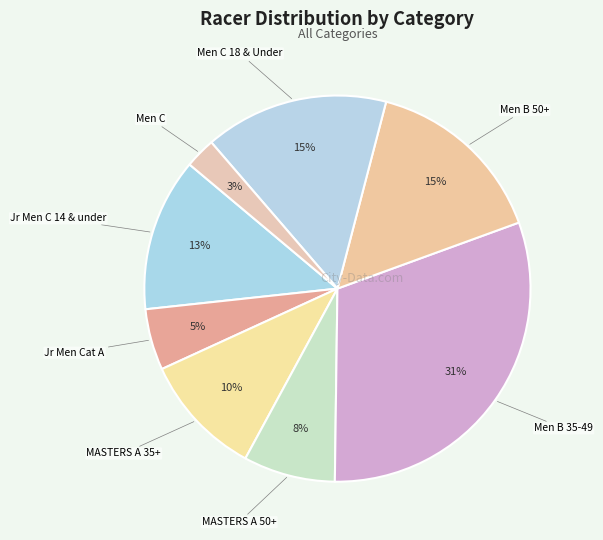

To the nearest percent, what is the difference between the largest and smallest slice percentages?

28%